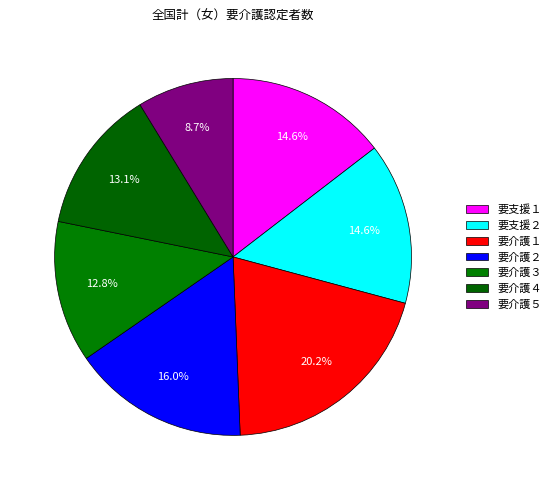

How many slices are in this pie chart?

7